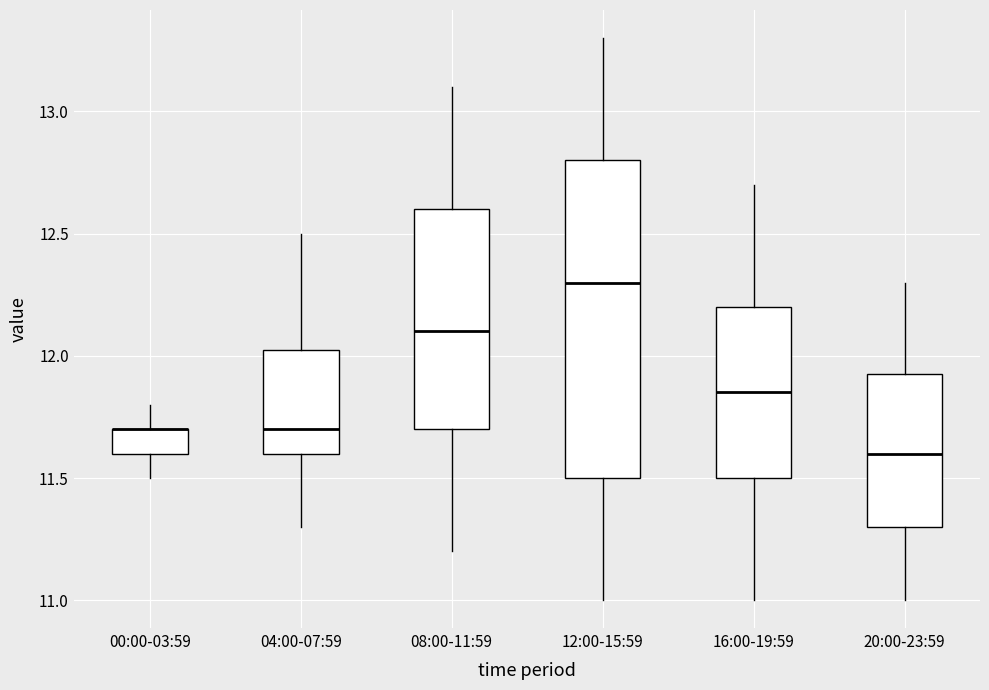

Where does the median line of the box for 08:00-11:59 sit on the y-axis? The values are not printed on the chart, so give them approximately, as read against the axis.

12.10